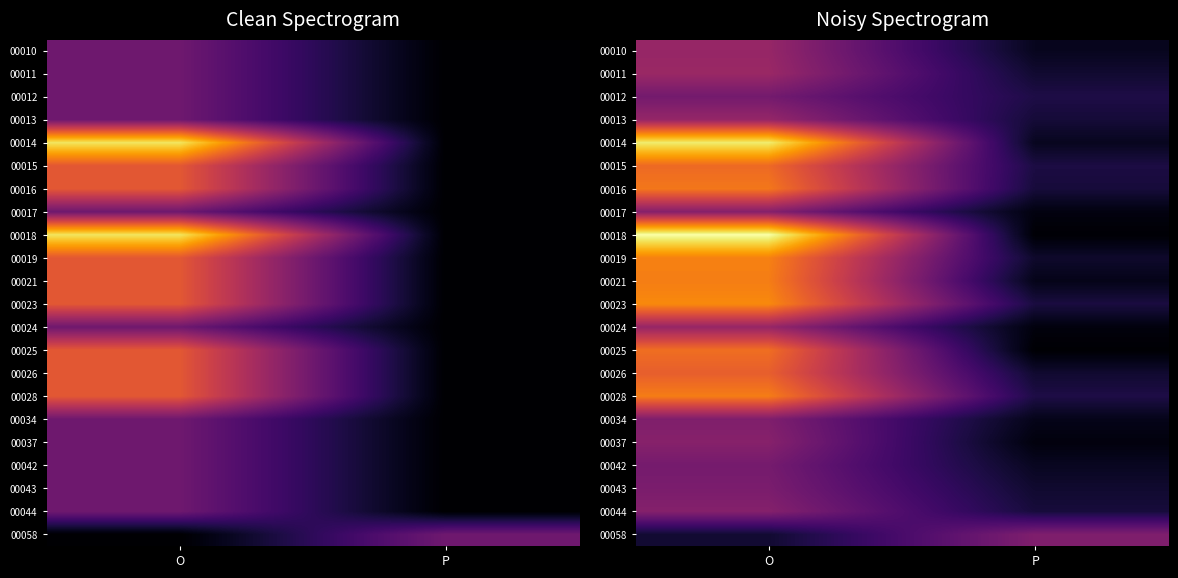

Count the number of categories in the chart.

2